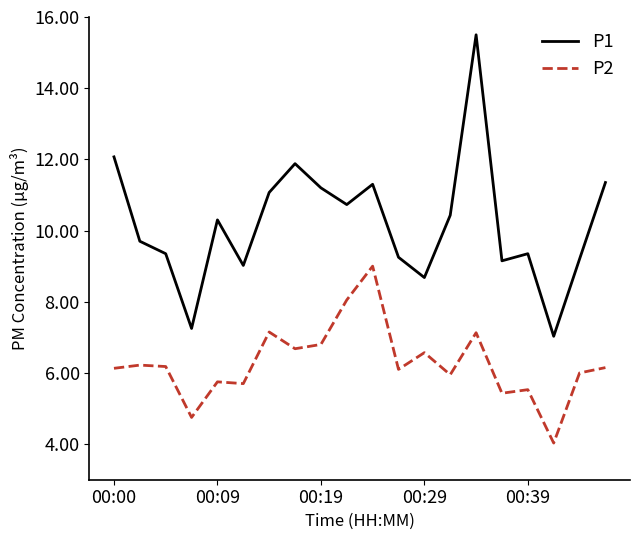

Is this an area chart (filled region under the line)?

No